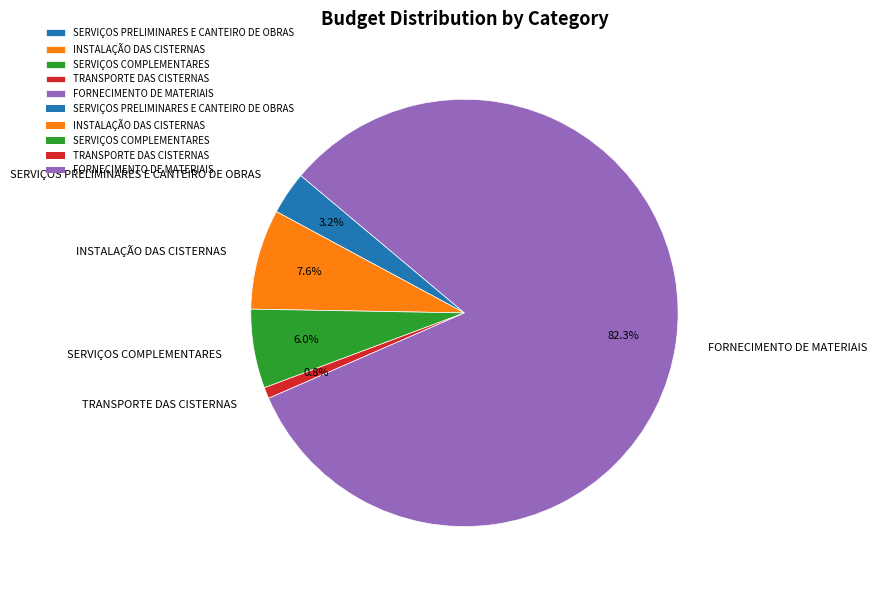

Approximately how many times larger is the value at FORNECIMENTO DE MATERIAIS compared to TRANSPORTE DAS CISTERNAS?

97.5